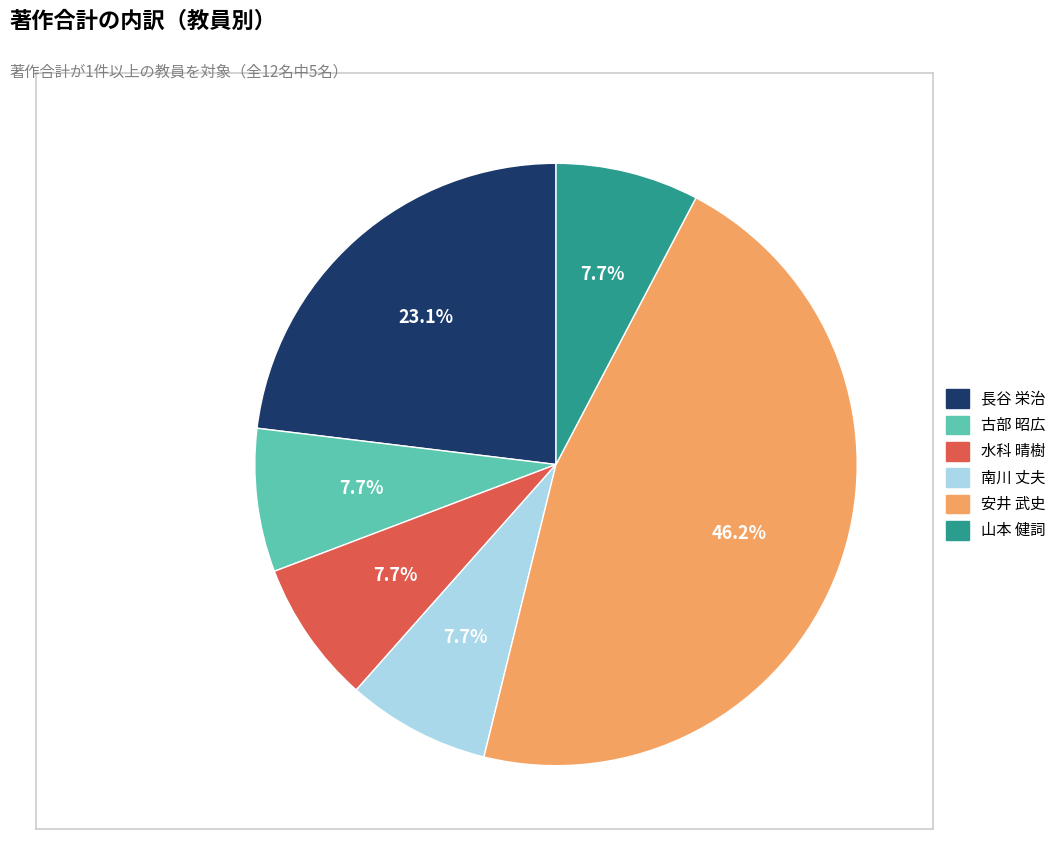

How many slices are in this pie chart?

6